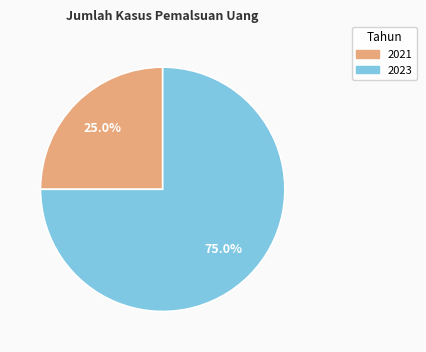

Is there a majority slice in this chart?

Yes